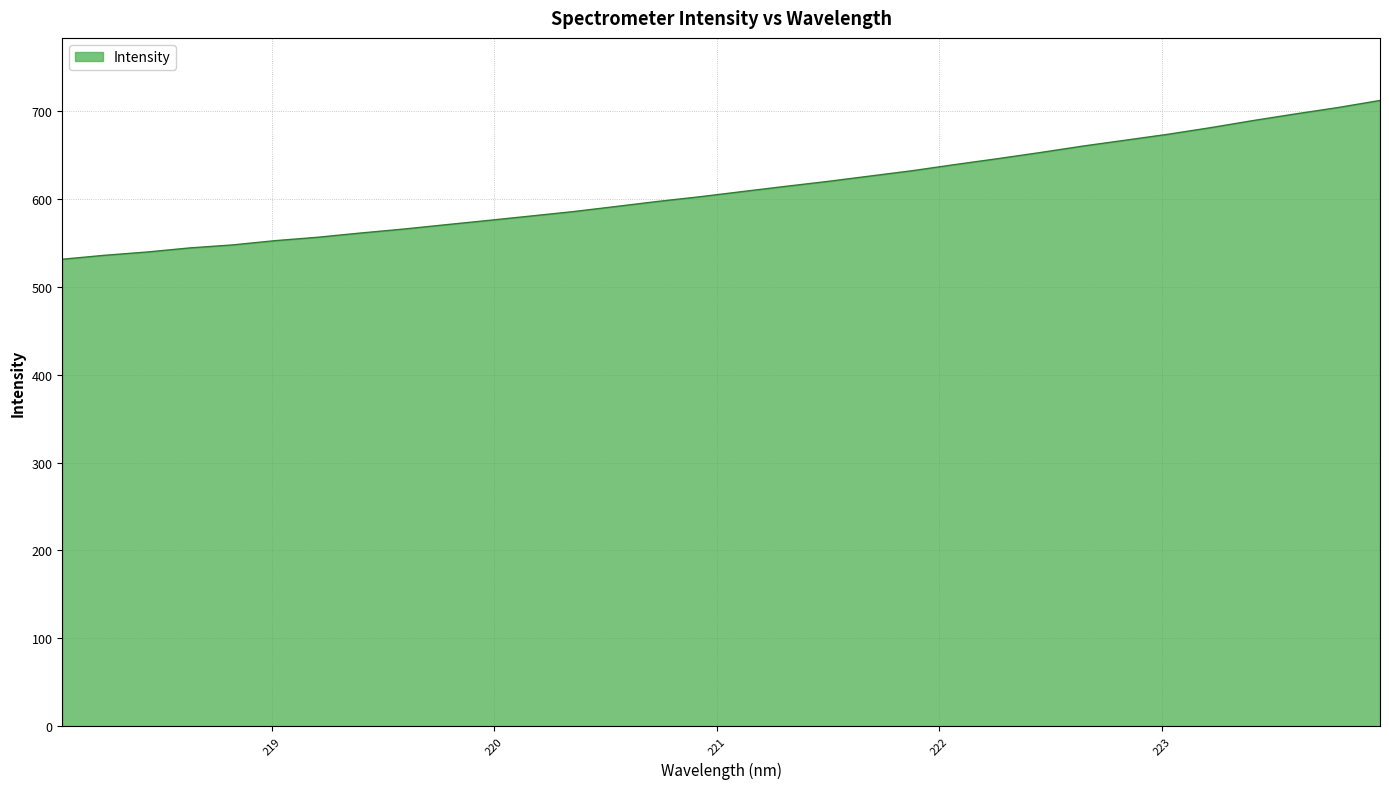

What is the smallest value displayed?

531.5